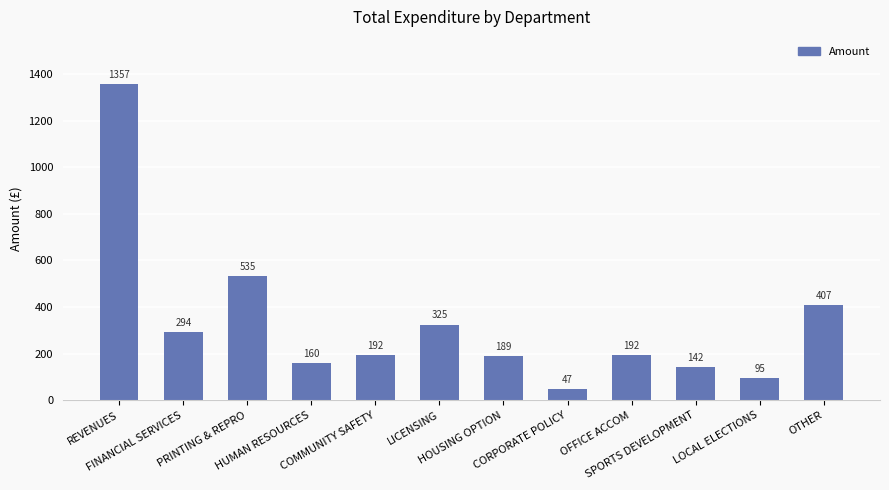

What is the average value?

327.9